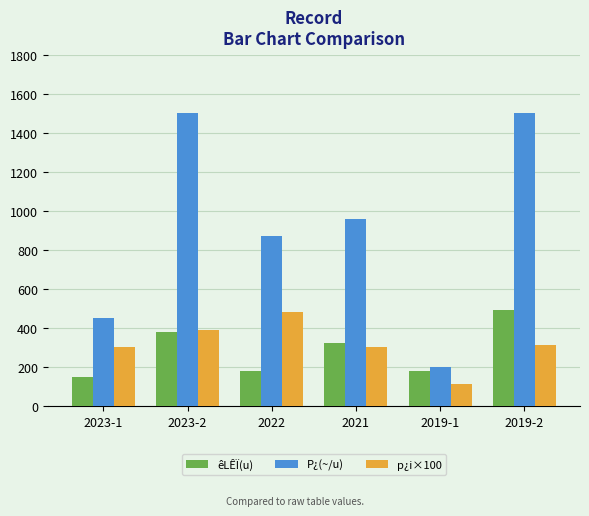

What is the difference between the êLÊÏ(u) values at 2023-2 and 2019-2?

110.0